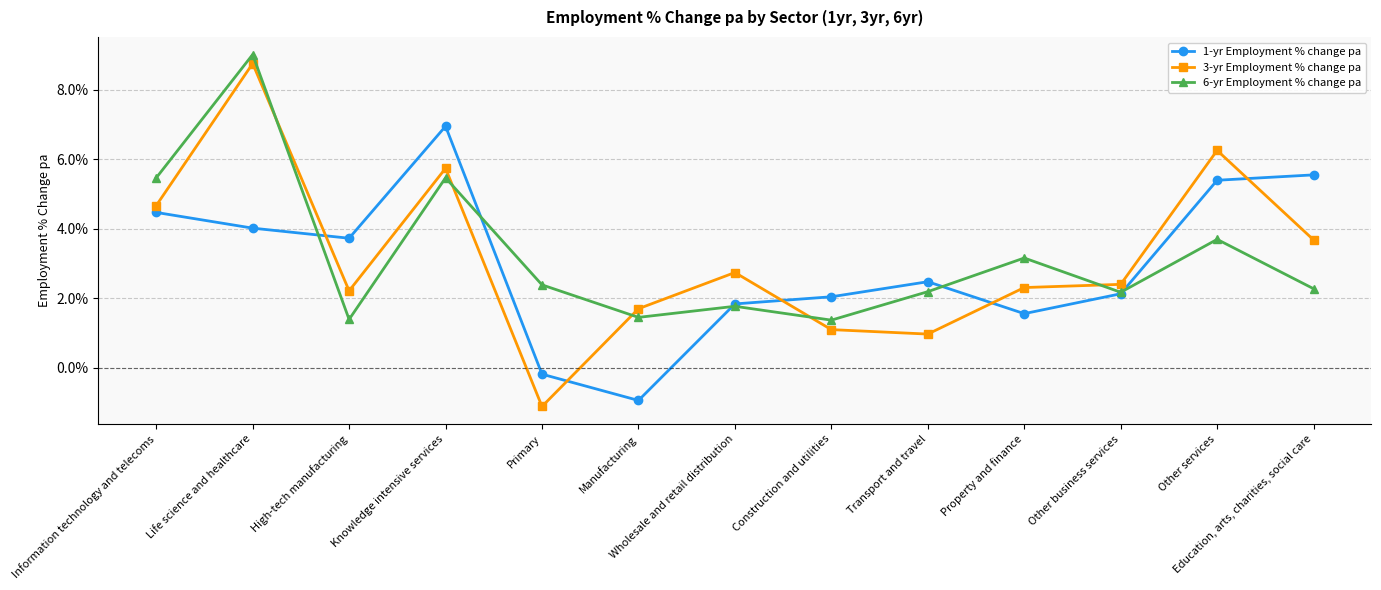

Where do 3-yr Employment % change pa and 6-yr Employment % change pa first cross each other?

Life science and healthcare and High-tech manufacturing